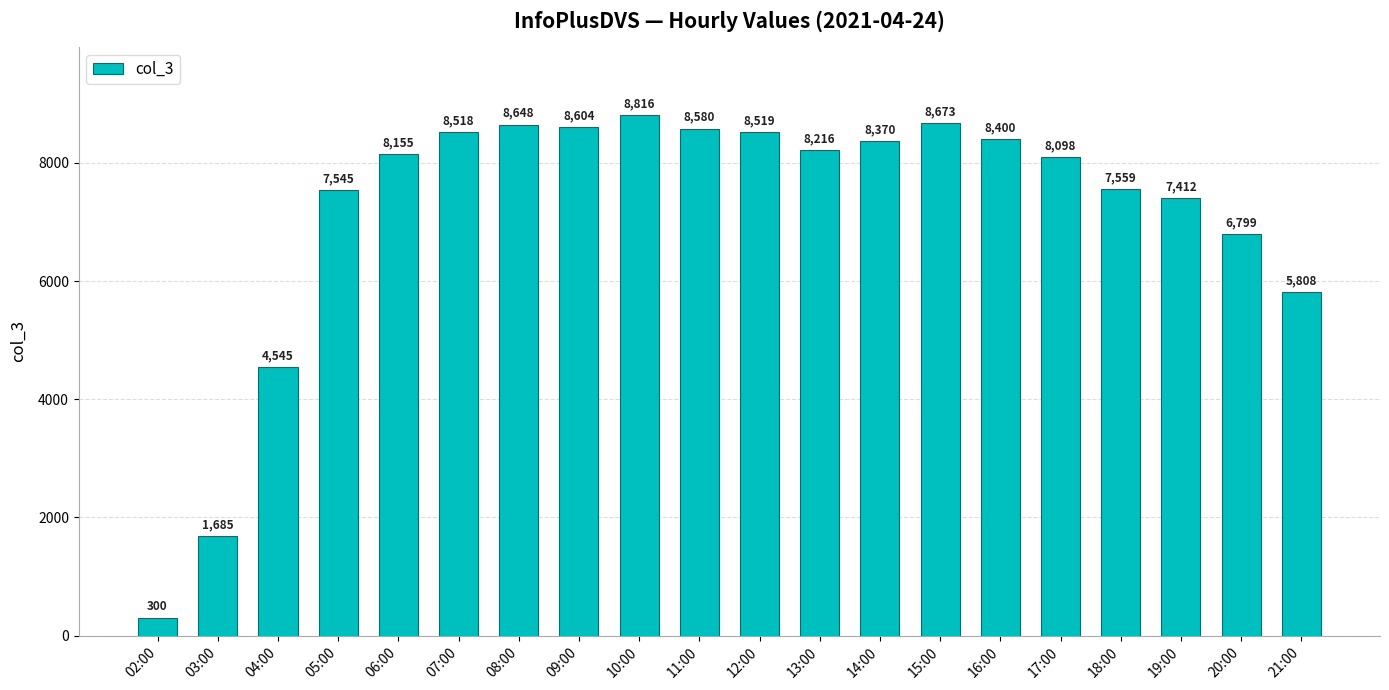

Is it true that the value at 04:00 is 4545?

True